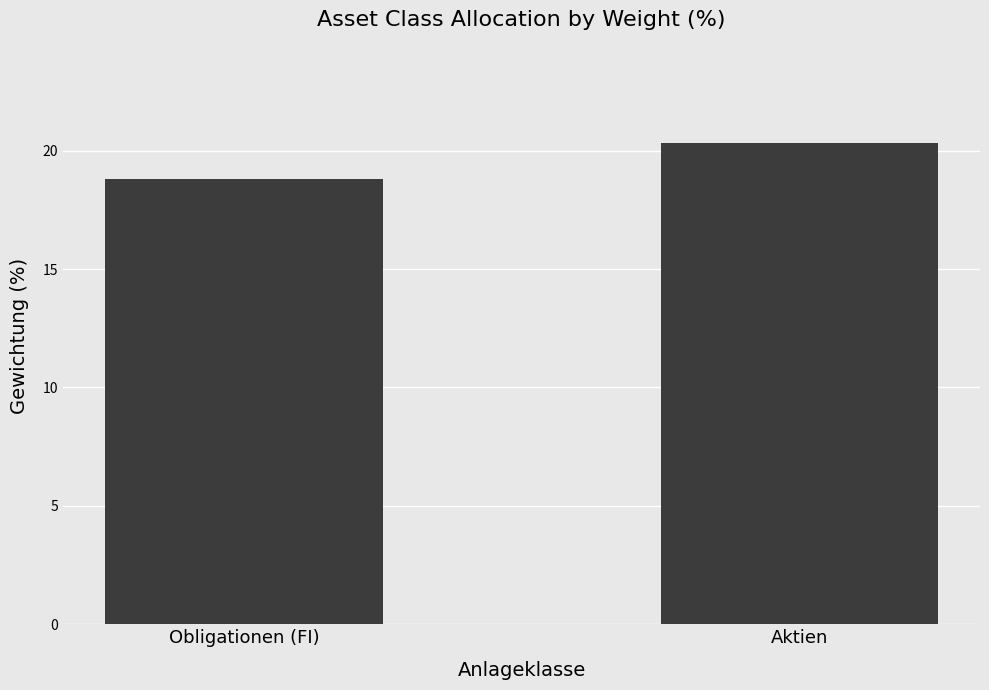

What is the smallest value displayed?

18.8